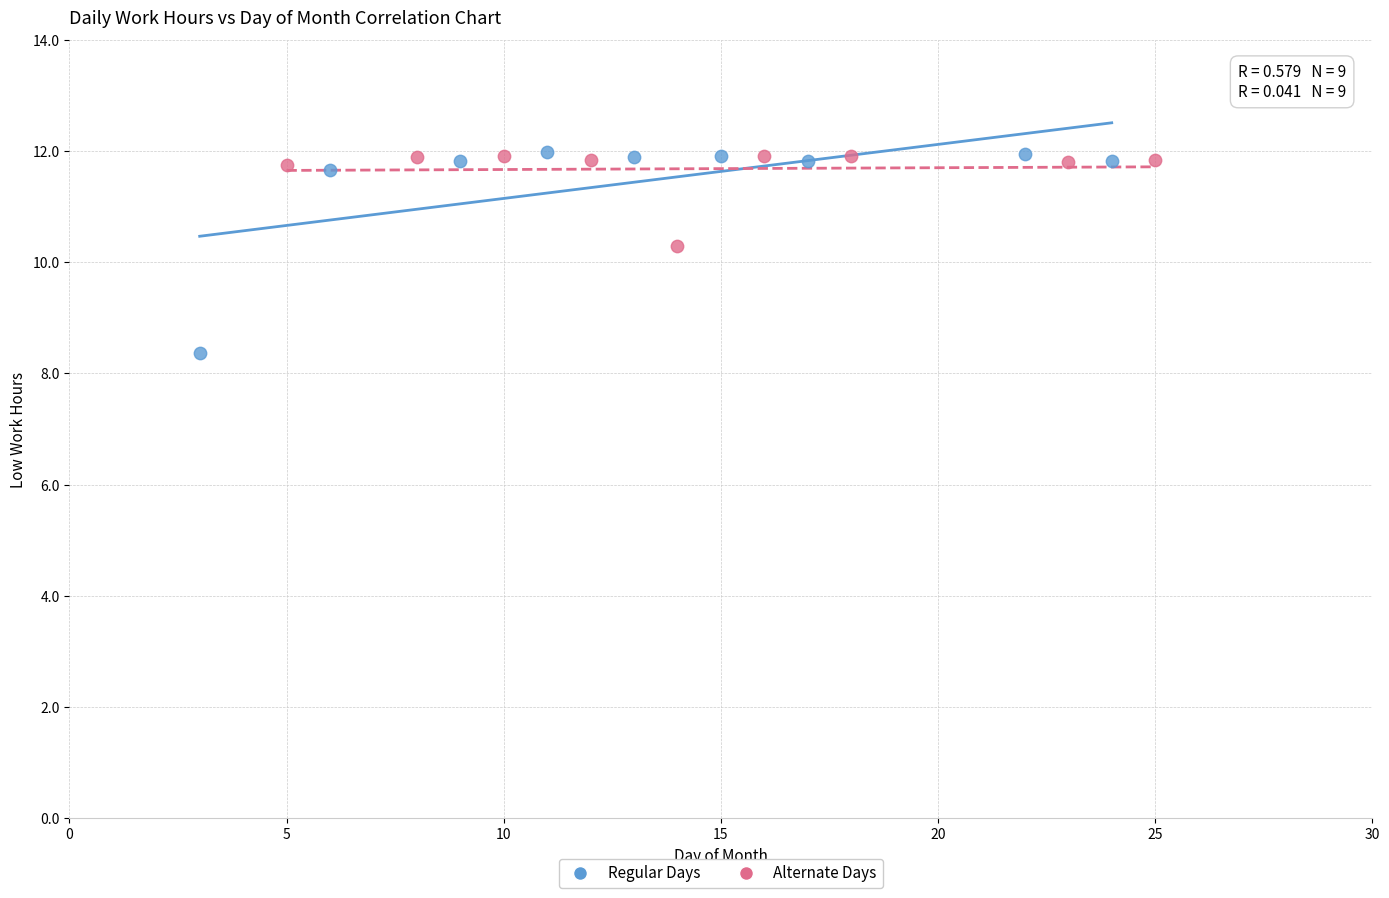

Which series contains the lowest Y value?

Regular Days